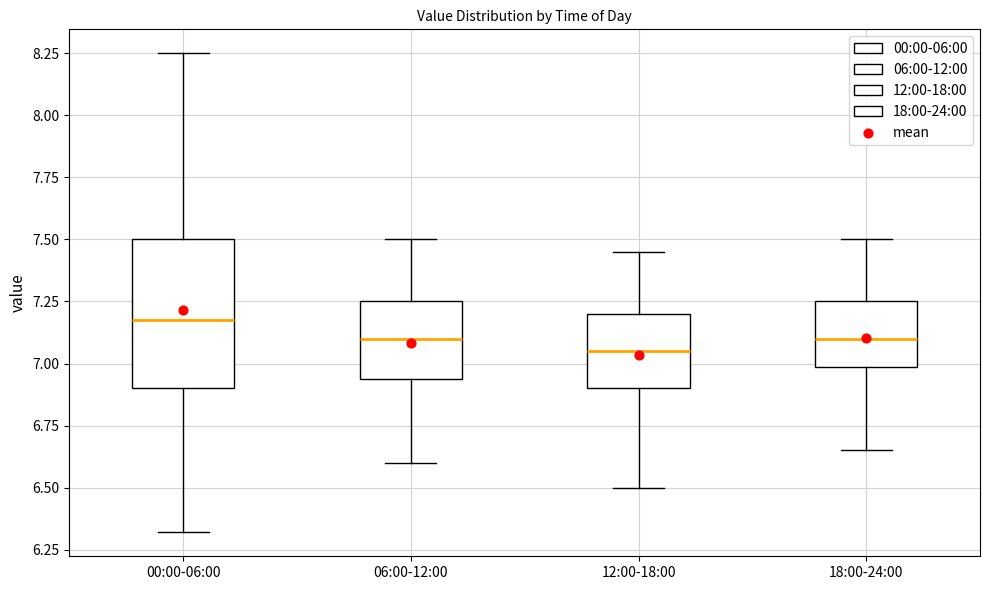

Which box's median line is the highest?

00:00-06:00